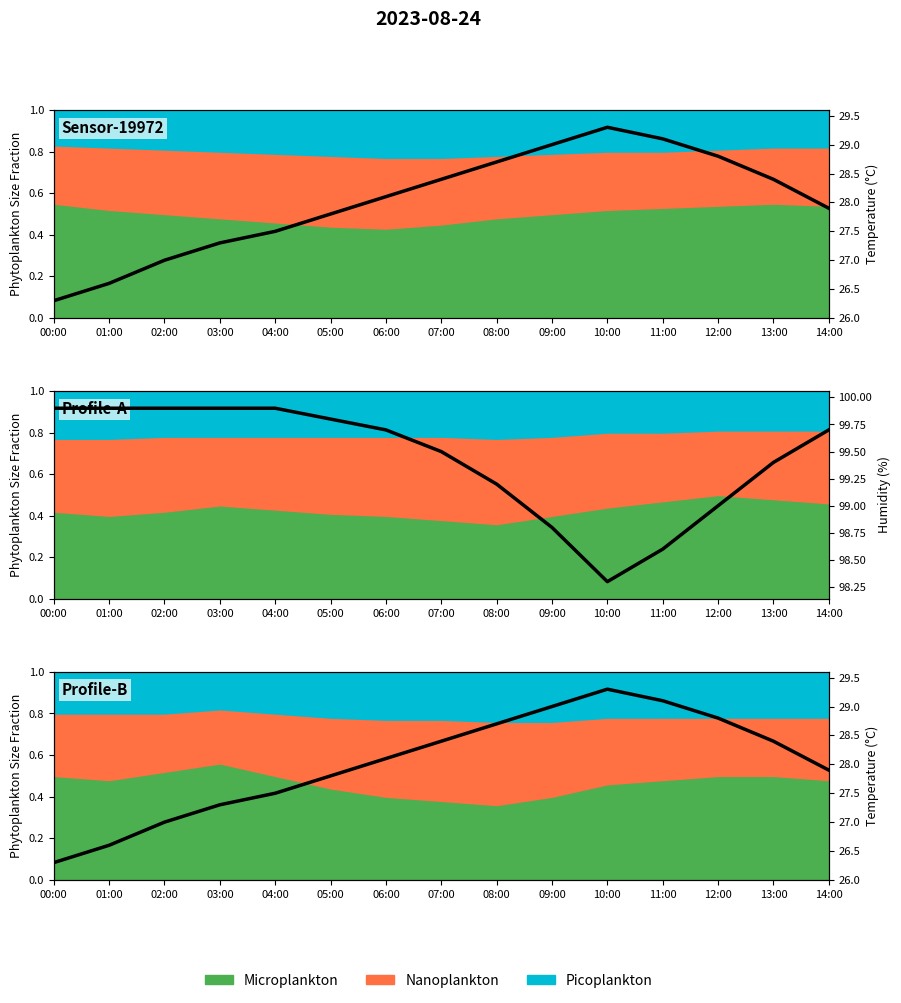

What is the spread (max minus min) of values at 12:00?

70.2